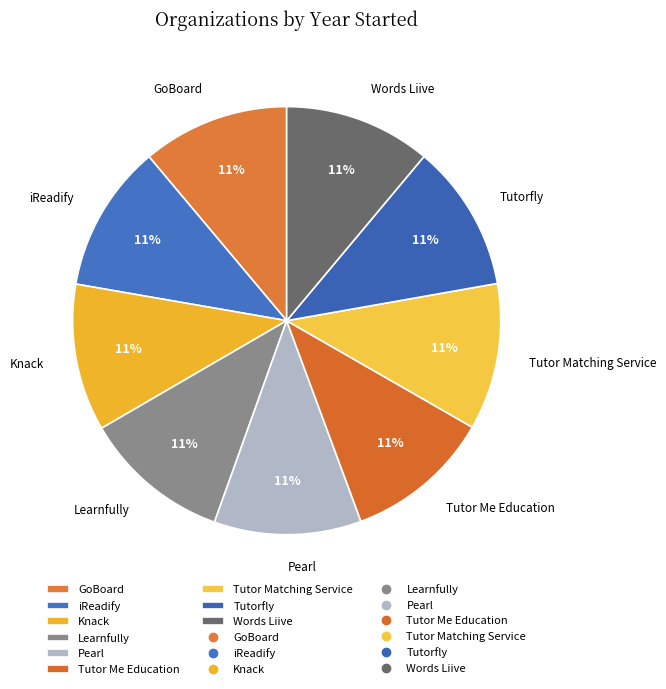

To the nearest percent, what is the average slice percentage?

11%